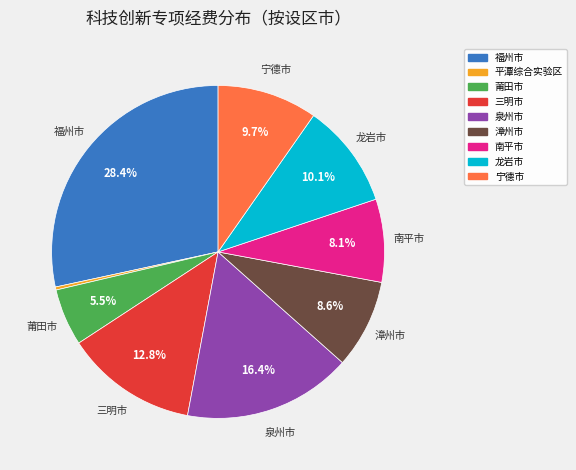

True or false: 福州市 accounts for 28% of the total.

True